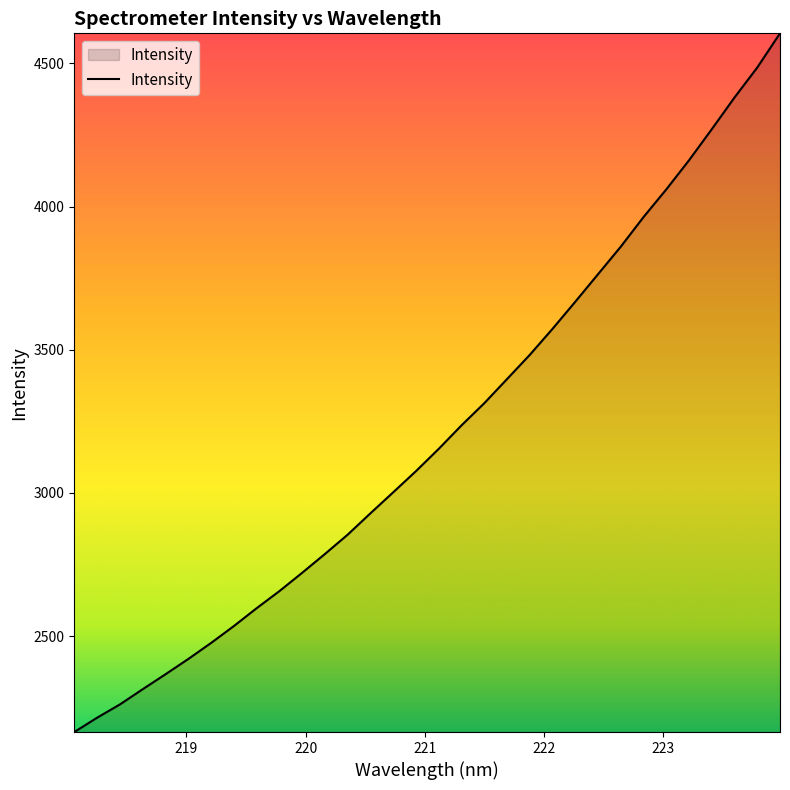

What is the greatest value displayed?

4604.5